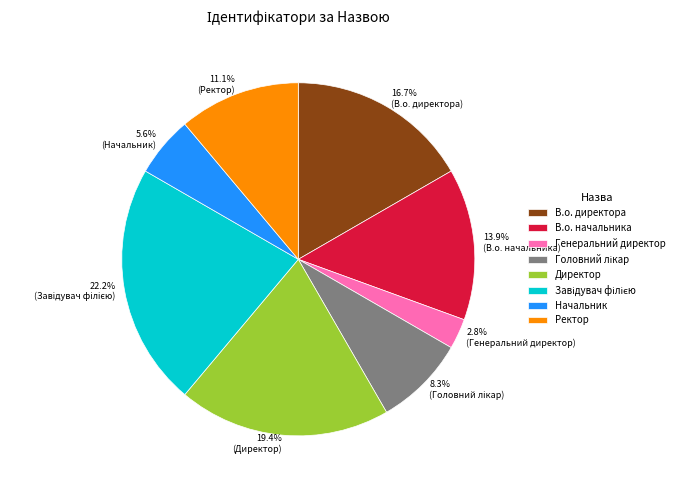

To the nearest percent, what is the average slice percentage?

12%